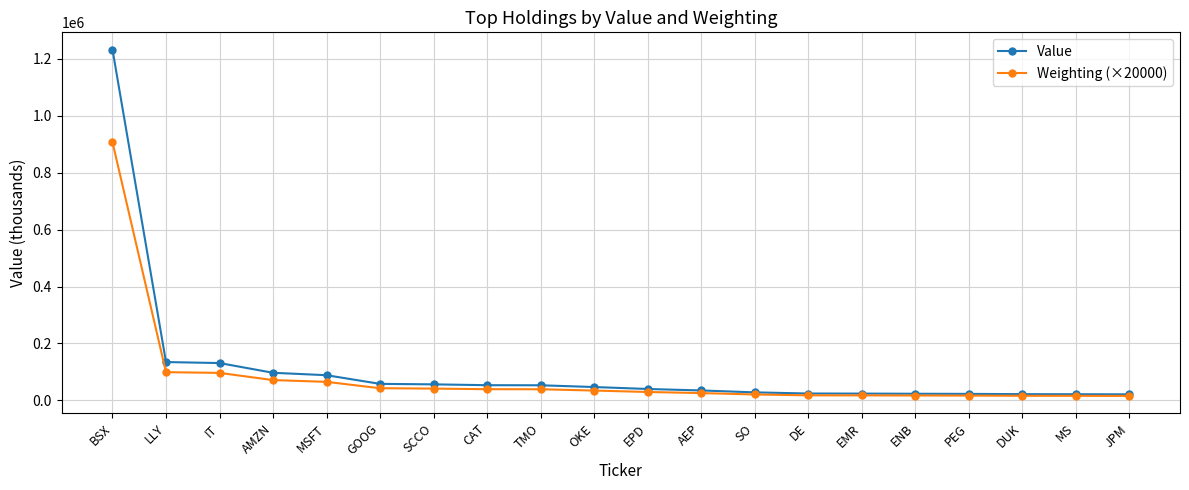

Which series has the largest total across all categories?

Value